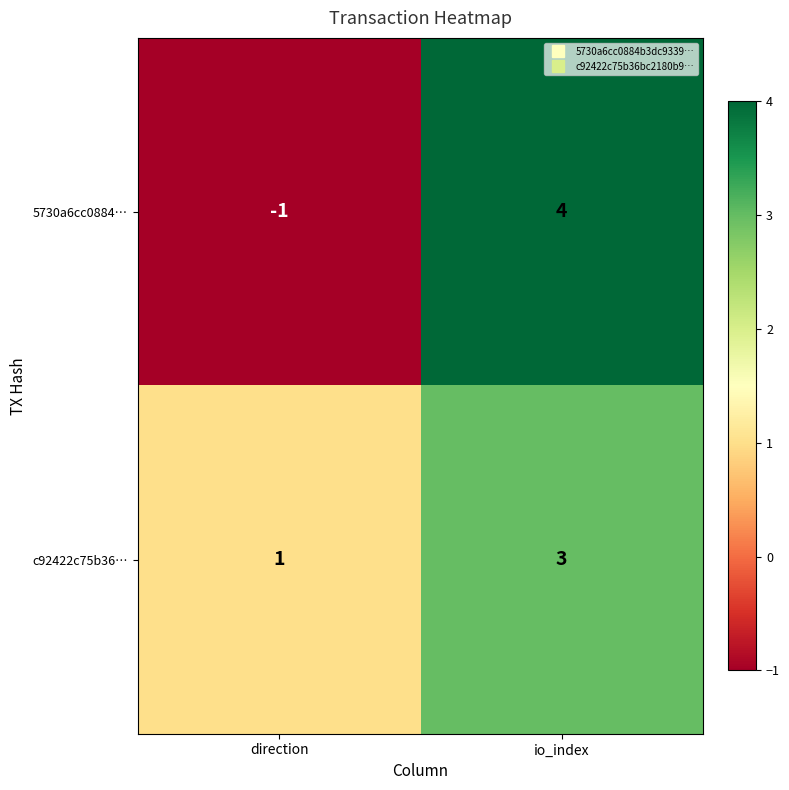

At how many categories does at least one series exceed 3?

1